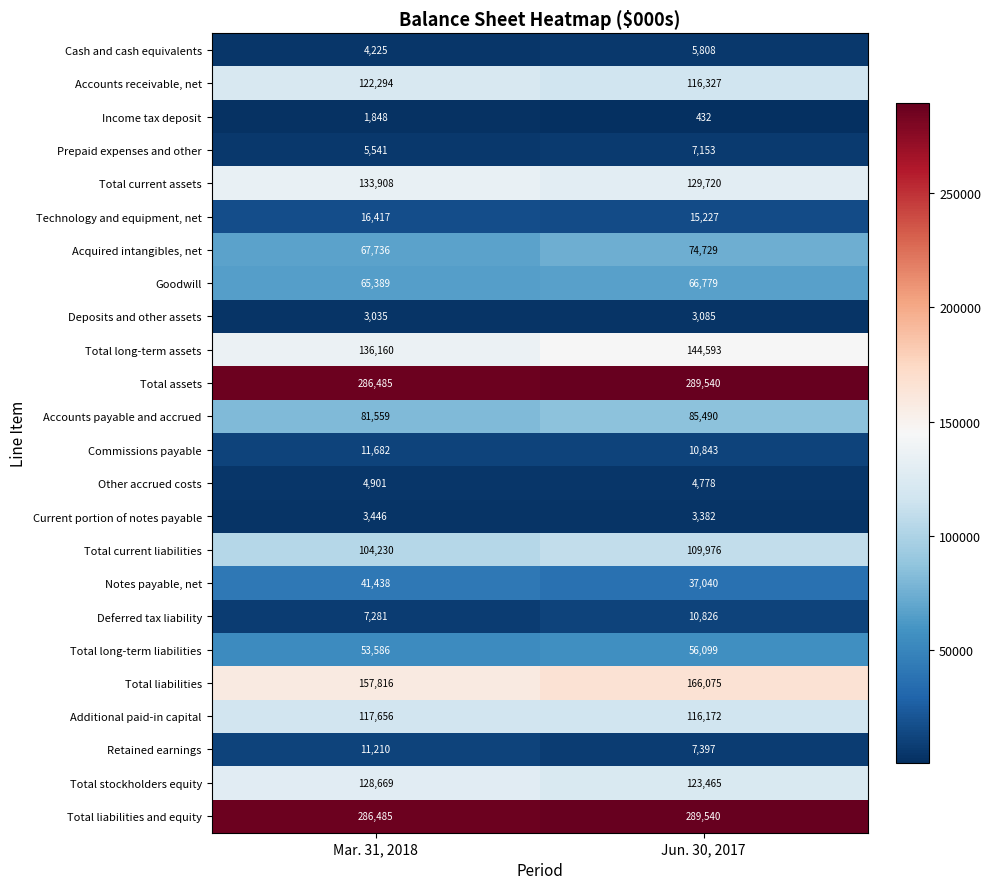

The Goodwill series shows 100422 at Jun. 30, 2017. True or false?

False